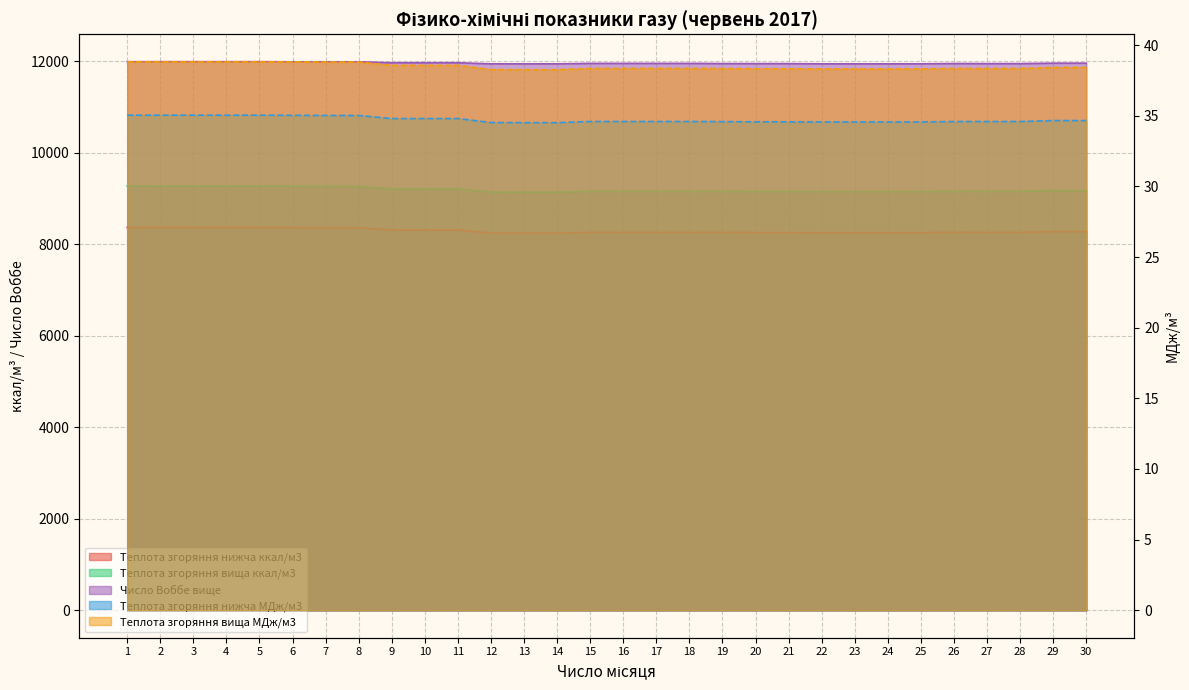

True or false: Теплота згоряння нижча МДж/м3 and Число Воббе вище cross at least once.

False